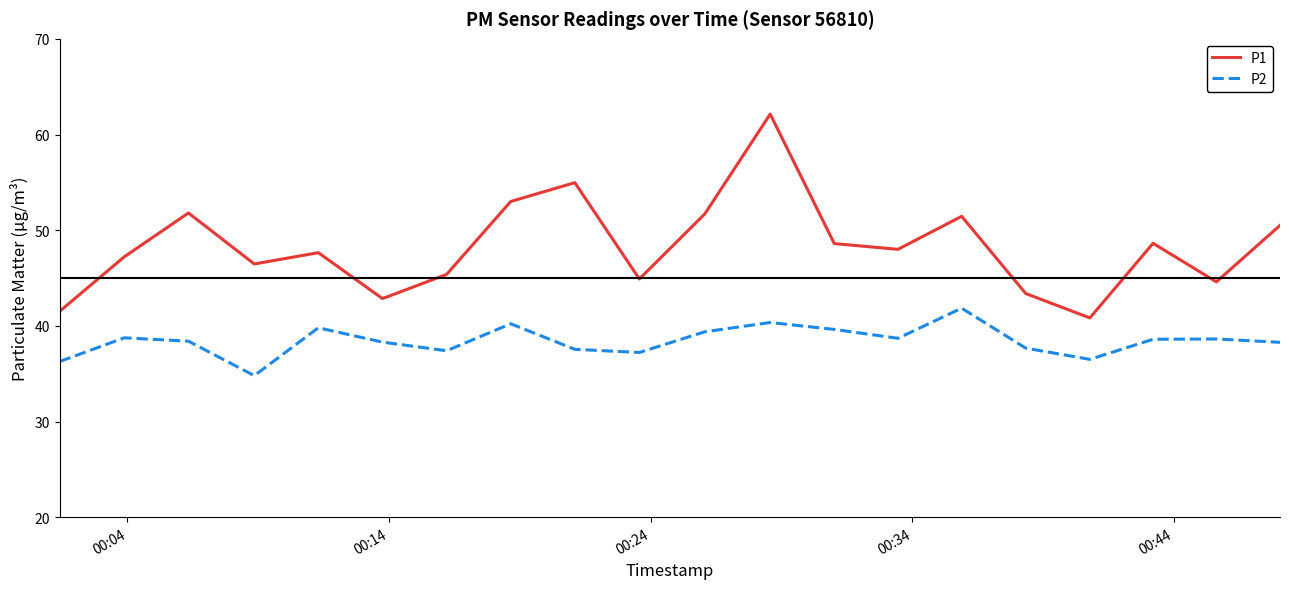

True or false: P2 and P1 intersect in this chart.

False